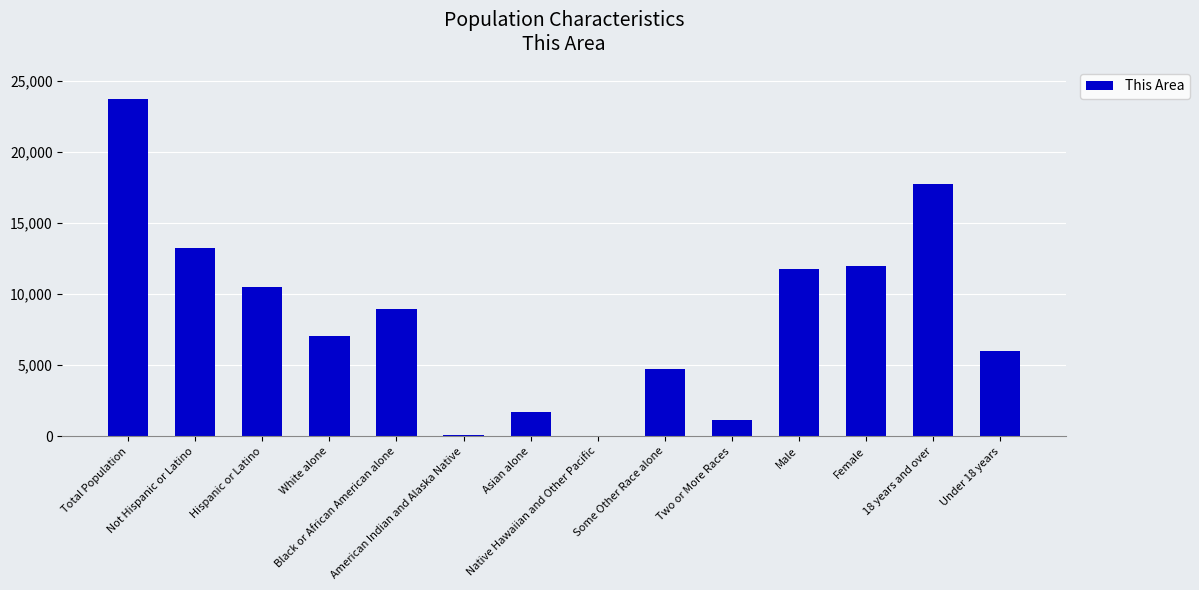

What is the sum of all values?

118835